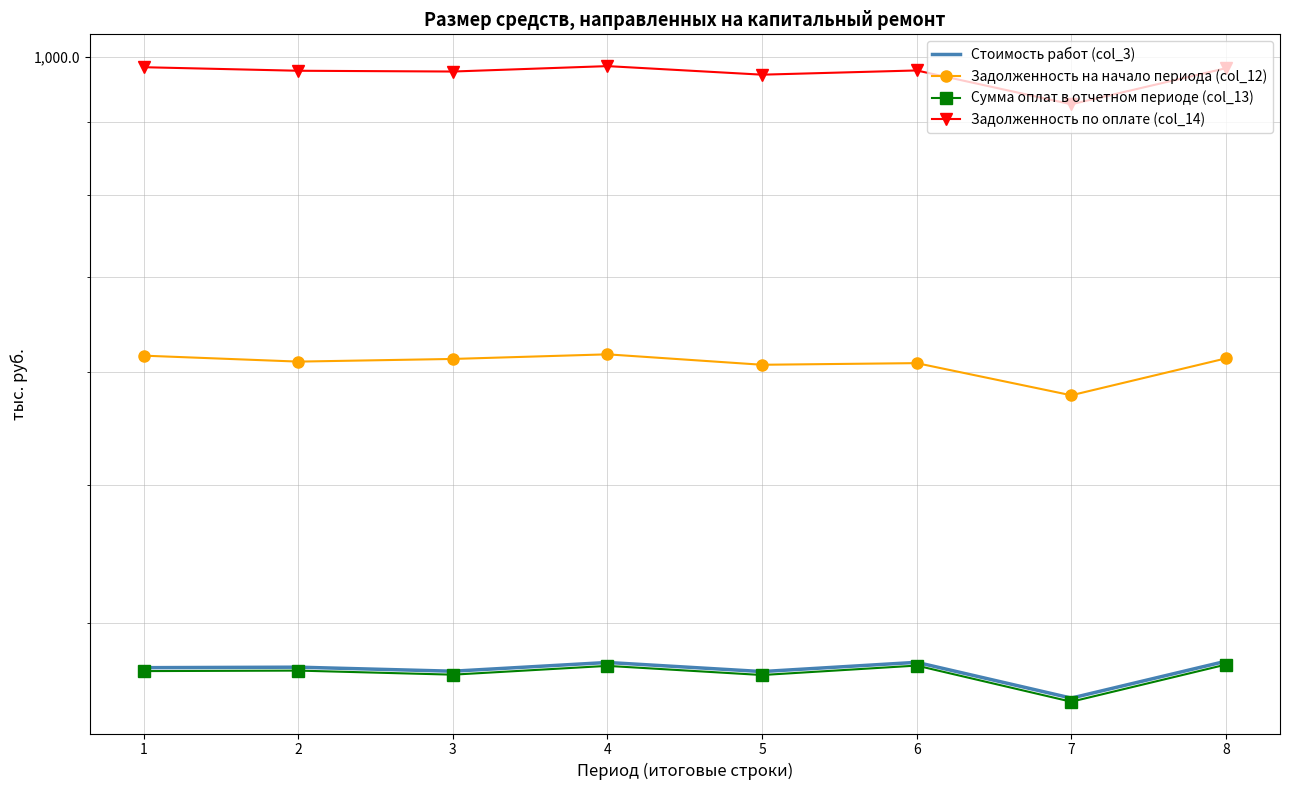

True or false: Задолженность на начало периода (col_12) and Стоимость работ (col_3) cross at least once.

False